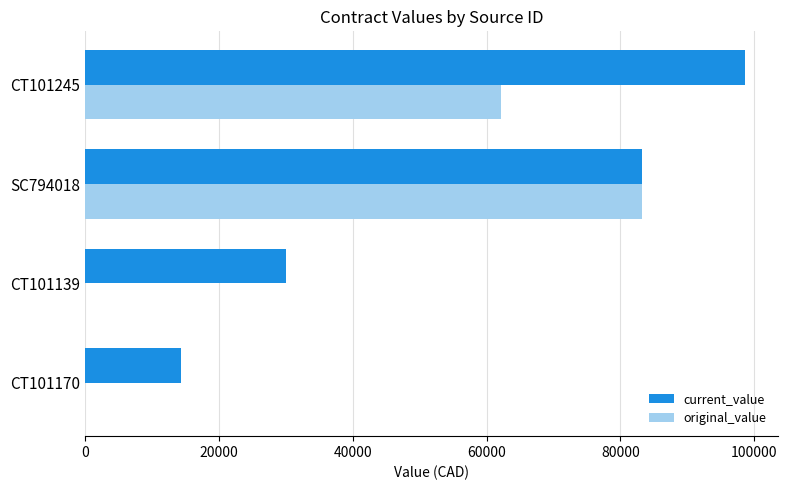

At which category is the sum across all series the highest?

SC794018